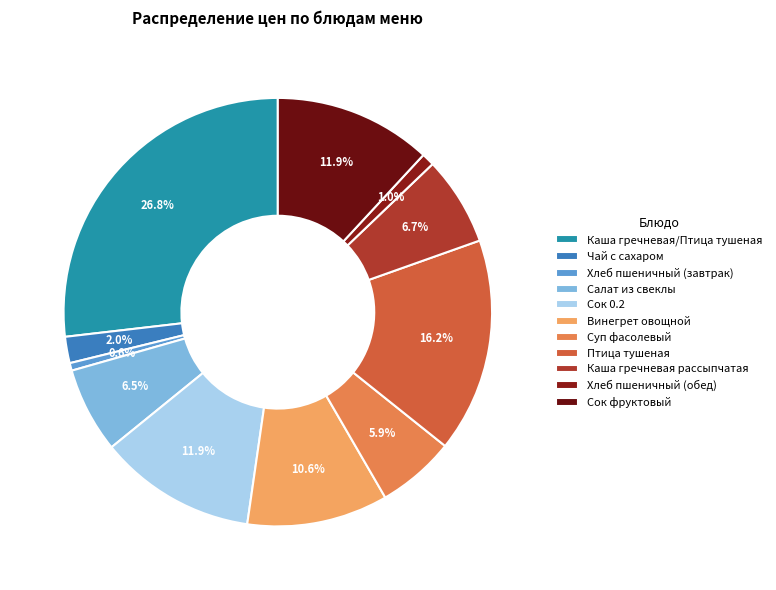

How many segments does this pie chart have?

11